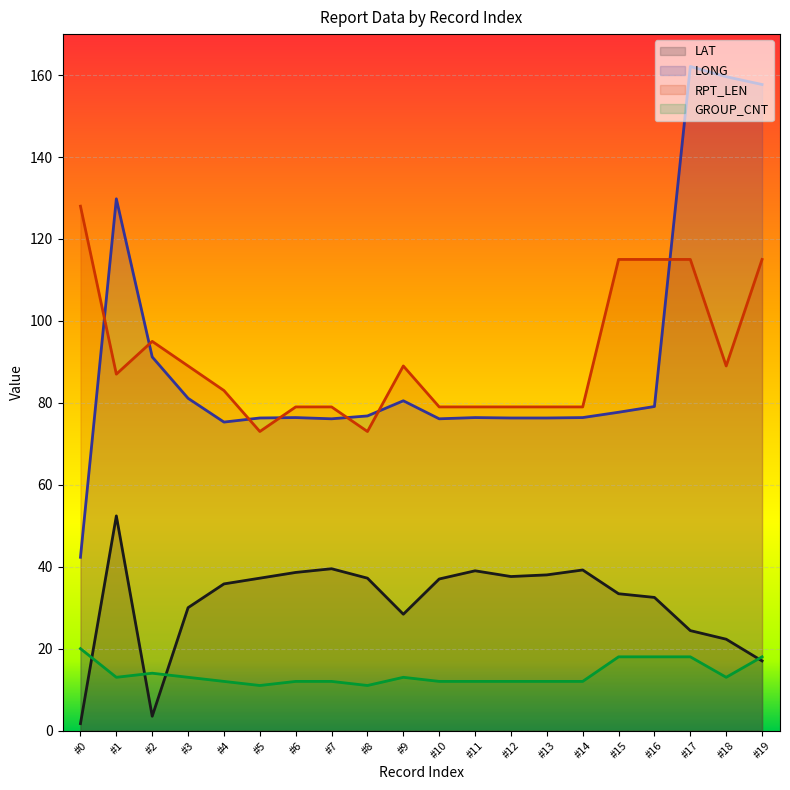

True or false: LONG has a value of 76.3 at #5.

True